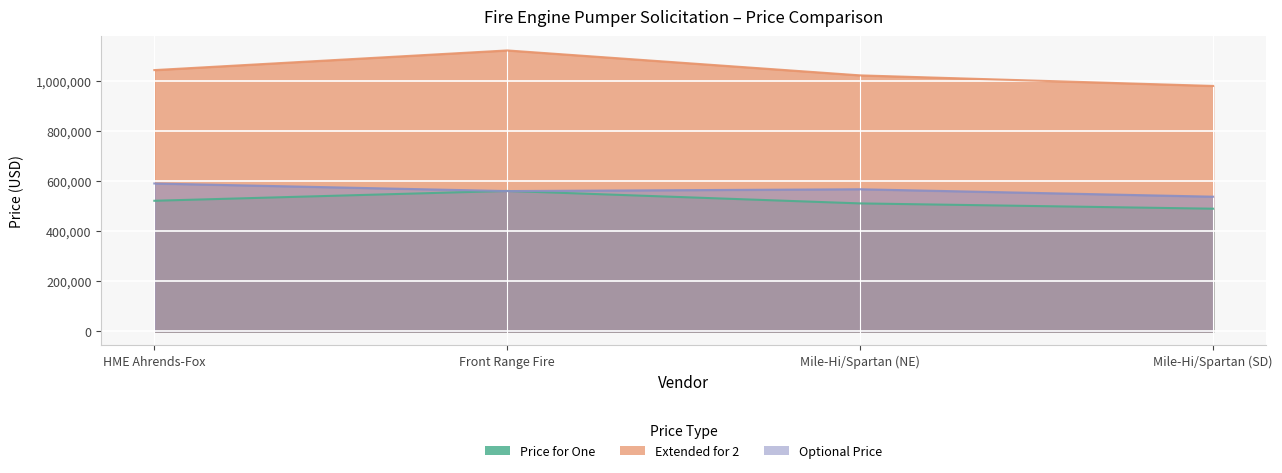

Between Front Range Fire and Mile-Hi/Spartan (SD), which series saw the biggest shift?

Extended for 2